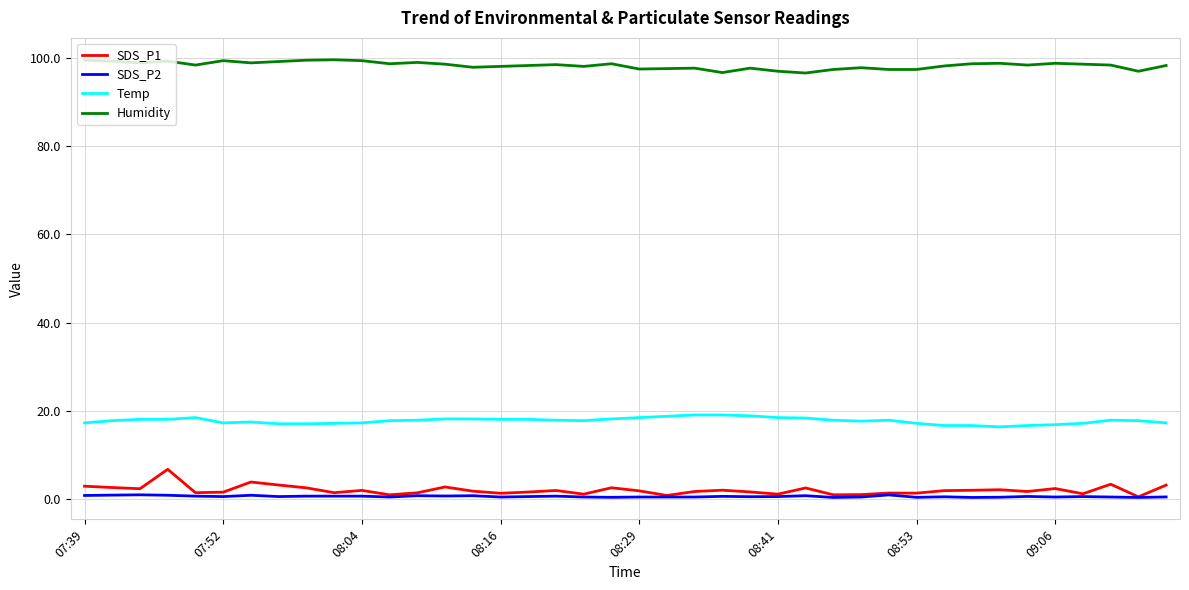

Which series has the largest total across all categories?

Humidity